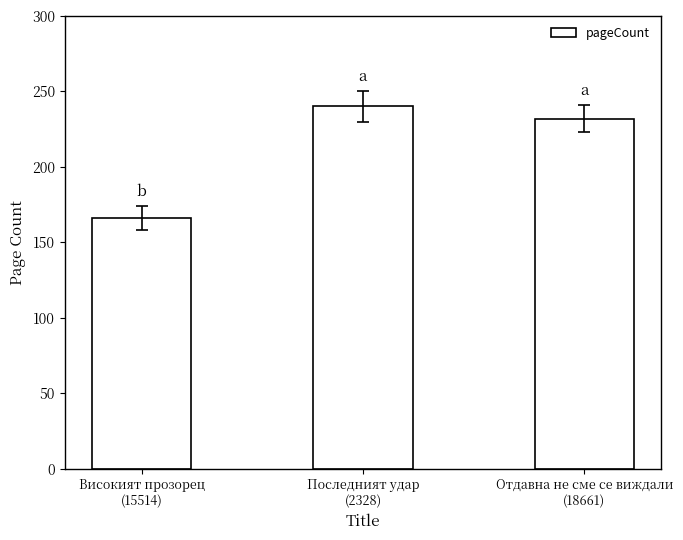

What is the sum of all values?

638